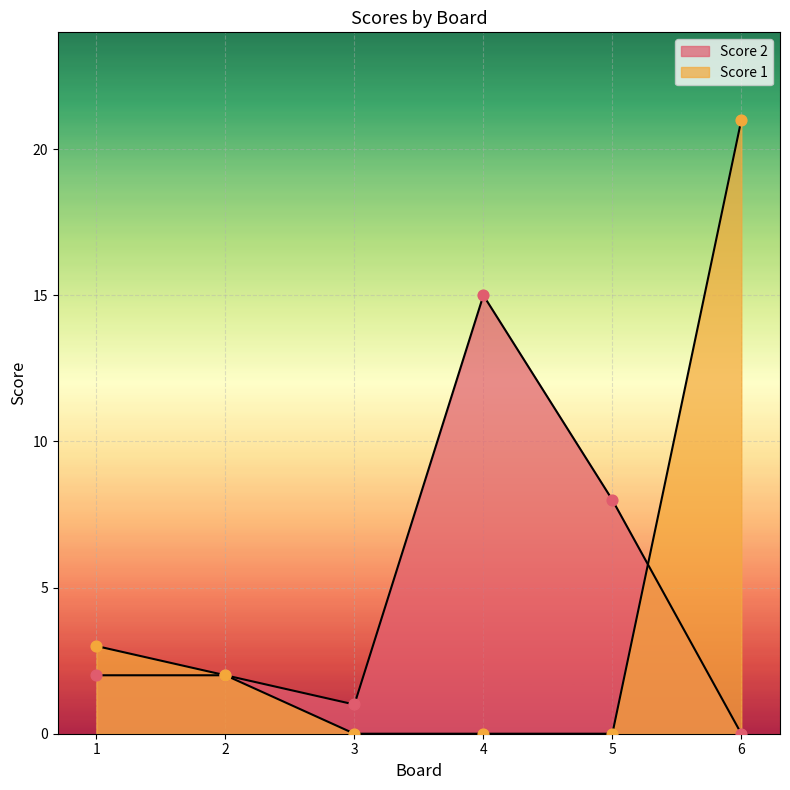

Which series reaches the minimum Y coordinate?

Score 2